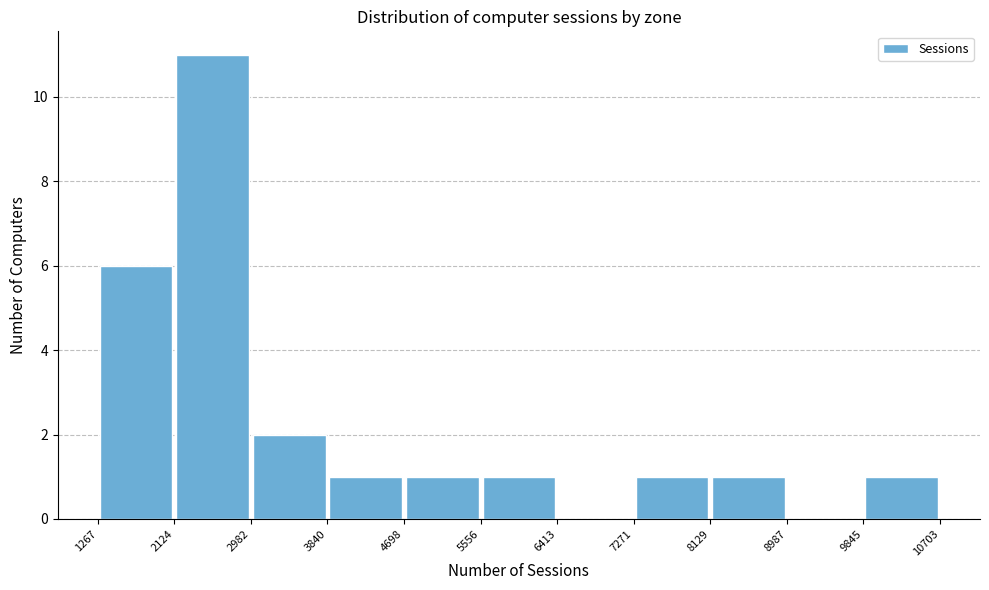

Which range on the x-axis has the tallest bar?

2124 to 2982